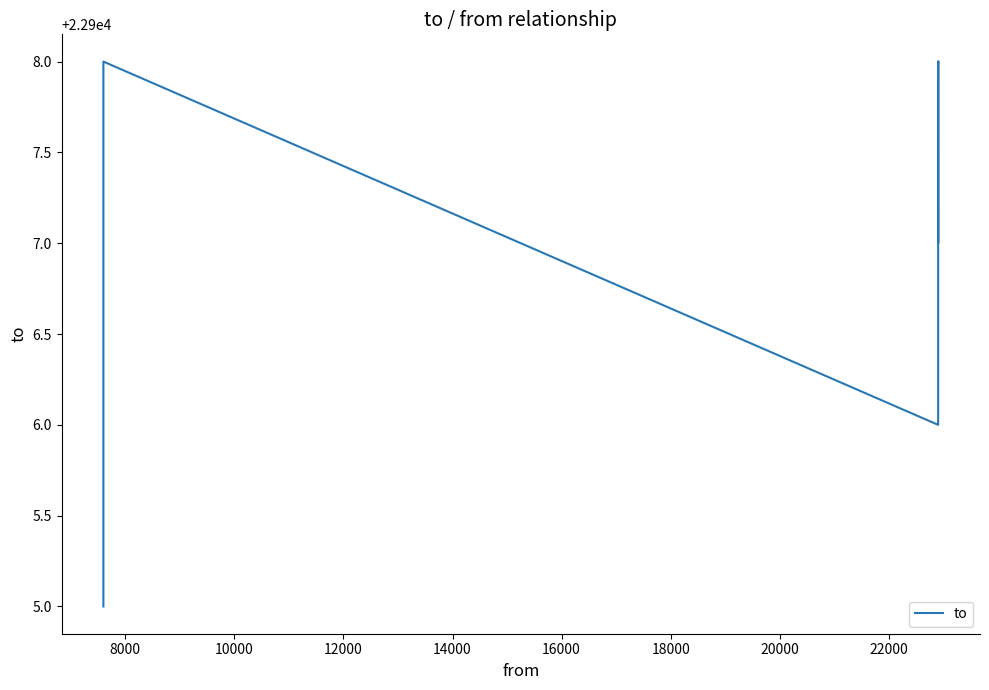

How many interior local valleys (lower than both neighbors) does the data have?

2